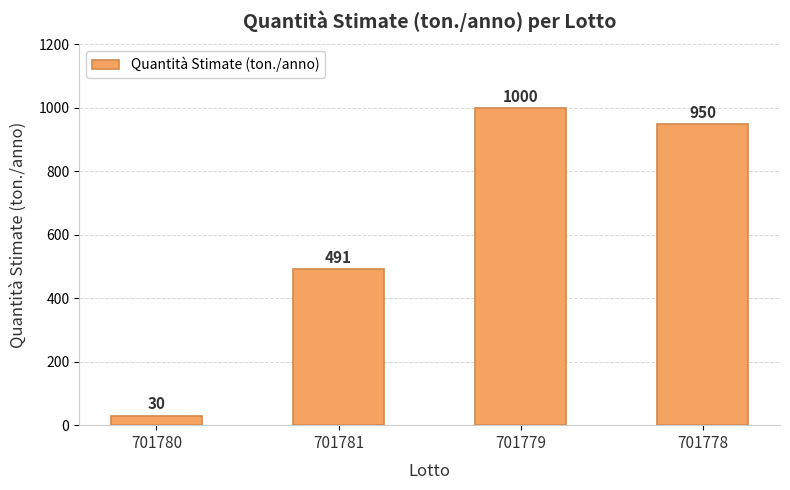

What is the change in value from 701779 to 701778?

-50